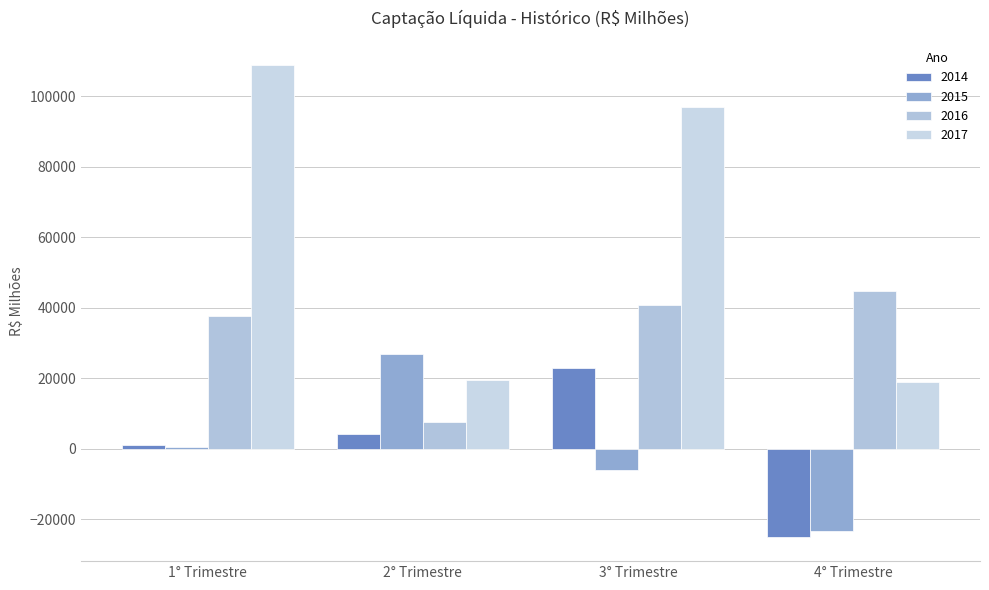

At how many categories does at least one series exceed 52734?

2